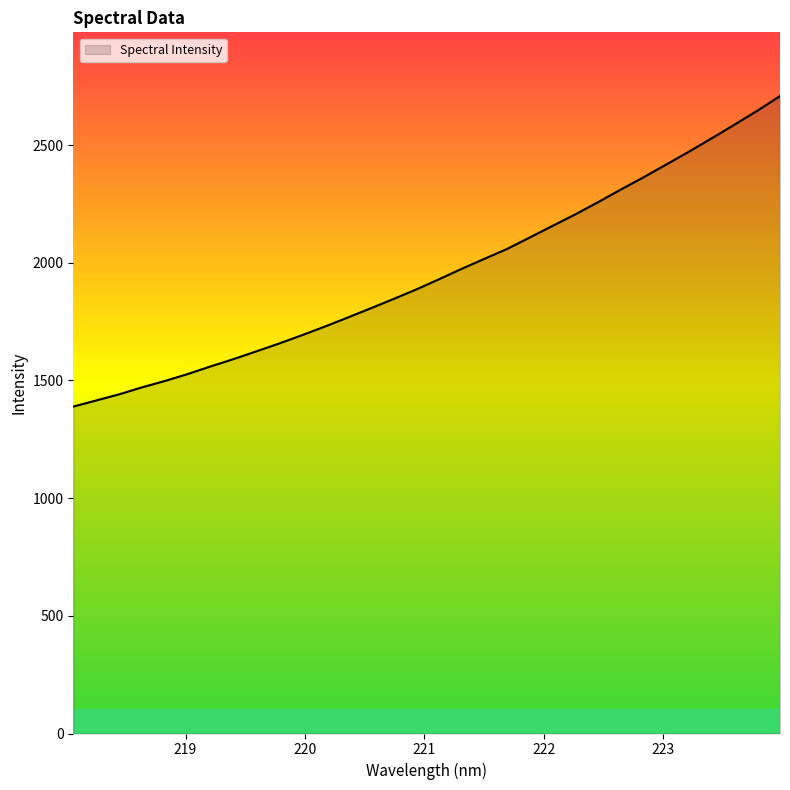

What is the smallest value displayed?

1388.8